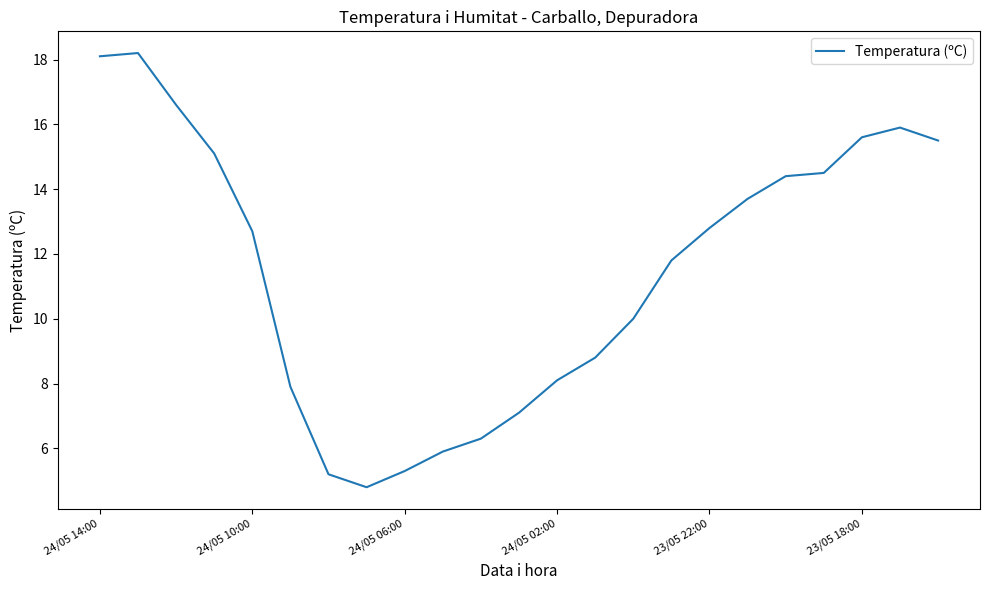

What is the smallest value displayed?

4.8